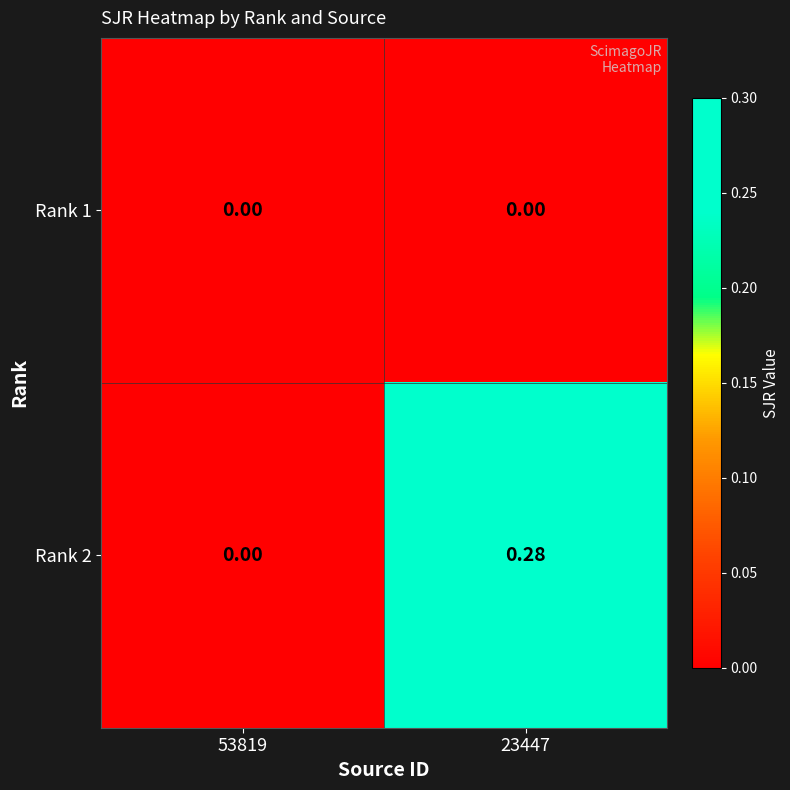

Rank the series by their maximum value, from lowest to highest.

Rank 1, Rank 2